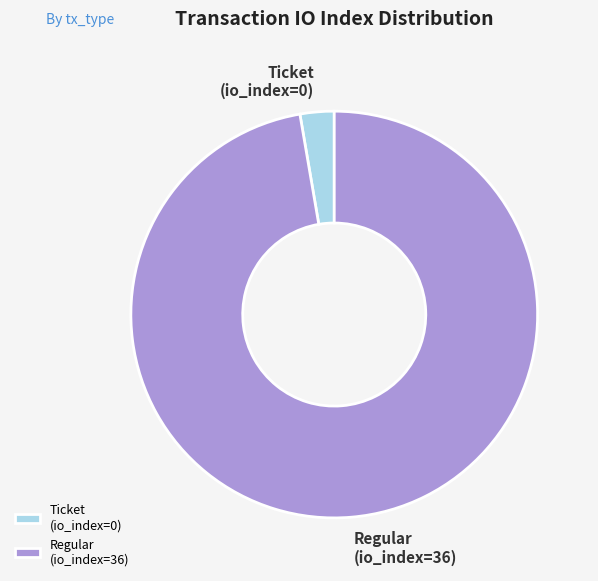

What is the largest slice in the pie chart?

Regular (io_index=36)